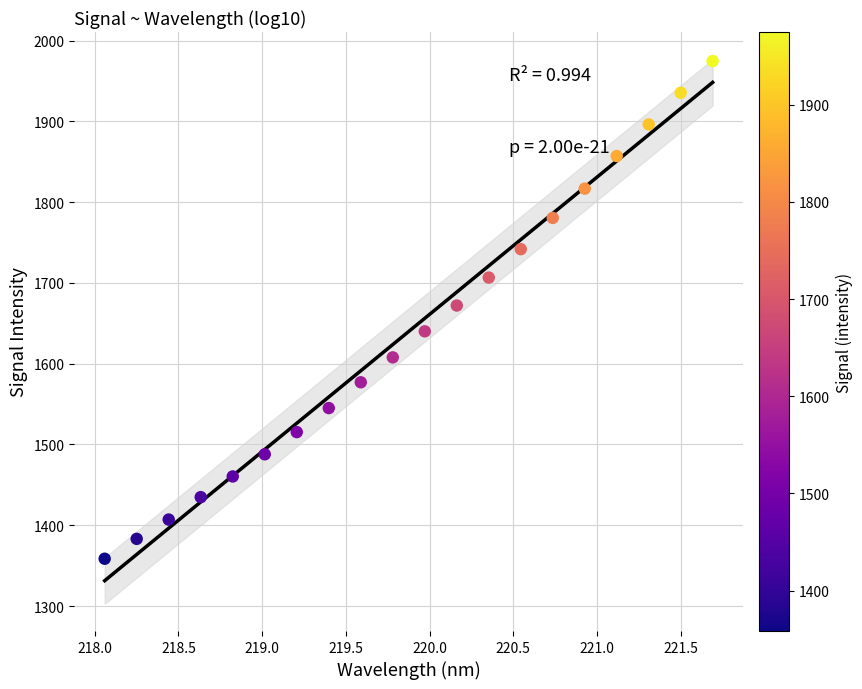

What is the range of X values (max minus min)?

3.6